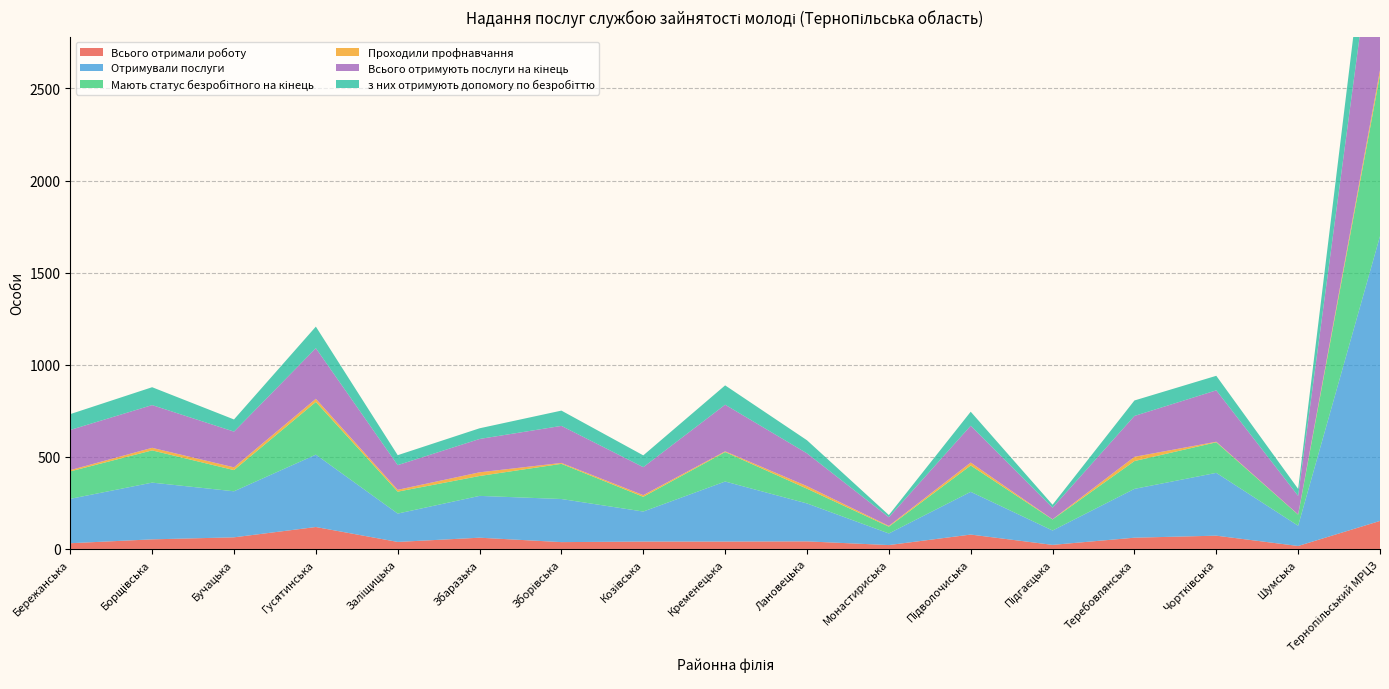

Reading left to right, transcribe all the data shown in this chart.

Всього отримали роботу: Бережанська=31	Борщівська=52	Бучацька=63	Гусятинська=119	Заліщицька=38	Збаразька=61	Зборівська=37	Козівська=40	Кременецька=40	Лановецька=41	Монастириська=21	Підволочиська=78	Підгаєцька=22	Теребовлянська=61	Чортківська=72	Шумська=16	Тернопільський МРЦЗ=152
Отримували послуги: Бережанська=241	Борщівська=308	Бучацька=250	Гусятинська=393	Заліщицька=154	Збаразька=227	Зборівська=234	Козівська=163	Кременецька=326	Лановецька=206	Монастириська=63	Підволочиська=232	Підгаєцька=78	Теребовлянська=265	Чортківська=341	Шумська=110	Тернопільський МРЦЗ=1546
Мають статус безробітного на кінець: Бережанська=149	Борщівська=175	Бучацька=115	Гусятинська=286	Заліщицька=119	Збаразька=108	Зборівська=191	Козівська=80	Кременецька=160	Лановецька=80	Монастириська=37	Підволочиська=143	Підгаєцька=60	Теребовлянська=151	Чортківська=166	Шумська=60	Тернопільський МРЦЗ=876
Проходили профнавчання: Бережанська=7	Борщівська=14	Бучацька=15	Гусятинська=17	Заліщицька=10	Збаразька=20	Зборівська=5	Козівська=9	Кременецька=4	Лановецька=14	Монастириська=4	Підволочиська=16	Підгаєцька=1	Теребовлянська=23	Чортківська=3	Шумська=1	Тернопільський МРЦЗ=25
Всього отримують послуги на кінець: Бережанська=218	Борщівська=232	Бучацька=194	Гусятинська=275	Заліщицька=134	Збаразька=181	Зборівська=201	Козівська=152	Кременецька=253	Лановецька=178	Монастириська=47	Підволочиська=200	Підгаєцька=63	Теребовлянська=222	Чортківська=279	Шумська=101	Тернопільський МРЦЗ=1011
з них отримують допомогу по безробіттю: Бережанська=86	Борщівська=97	Бучацька=66	Гусятинська=117	Заліщицька=54	Збаразька=58	Зборівська=83	Козівська=64	Кременецька=105	Лановецька=71	Монастириська=12	Підволочиська=76	Підгаєцька=16	Теребовлянська=84	Чортківська=79	Шумська=38	Тернопільський МРЦЗ=363